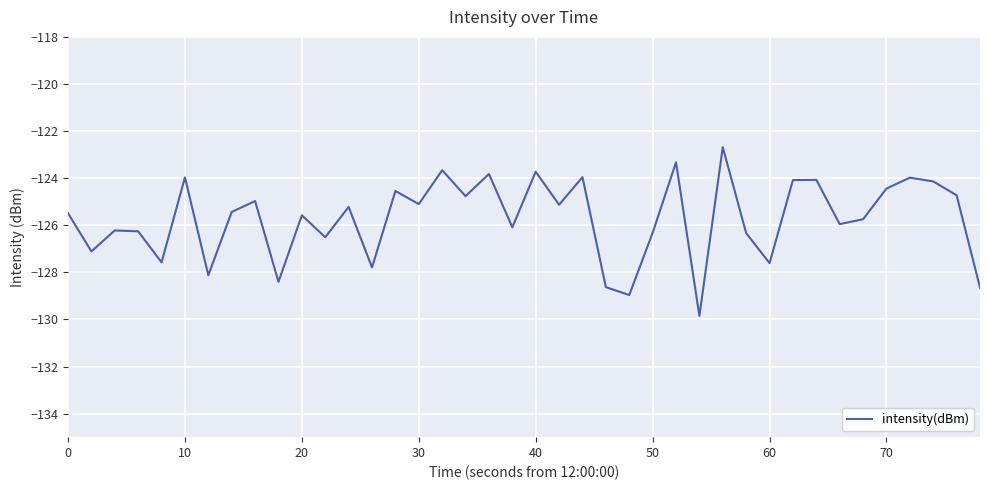

What is the maximum value shown in the chart?

-122.7